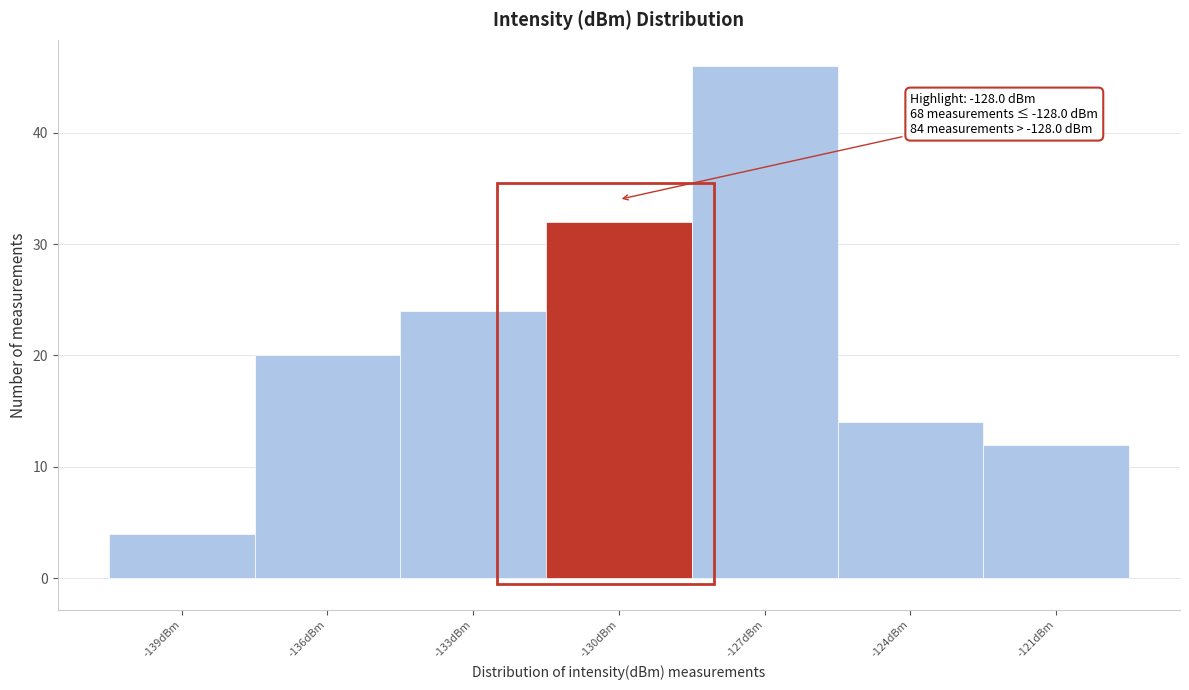

Reading left to right, transcribe all the data shown in this chart.

4	20	24	32	46	14	12